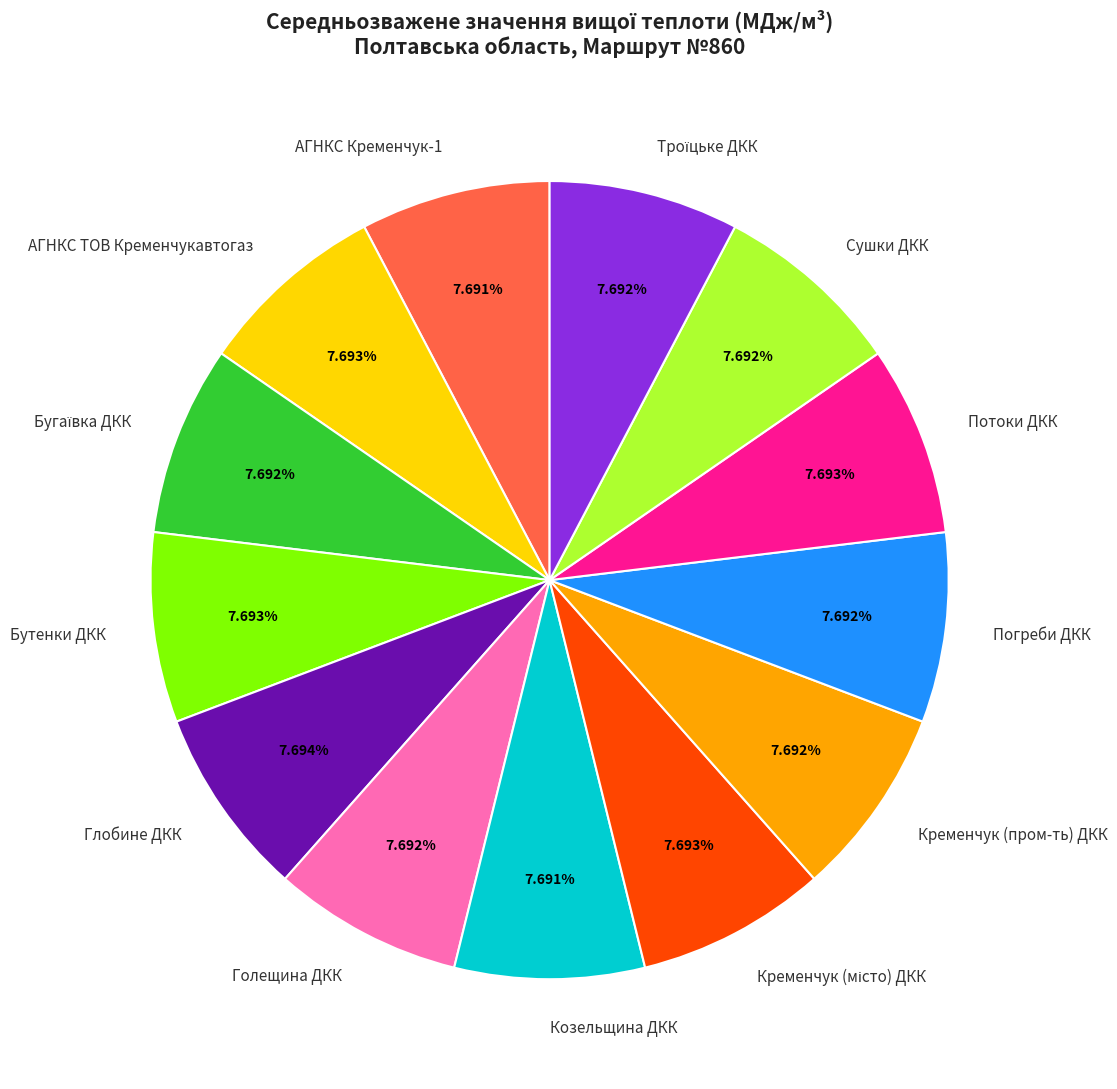

To the nearest percent, what portion does Голещина ДКК represent?

8%